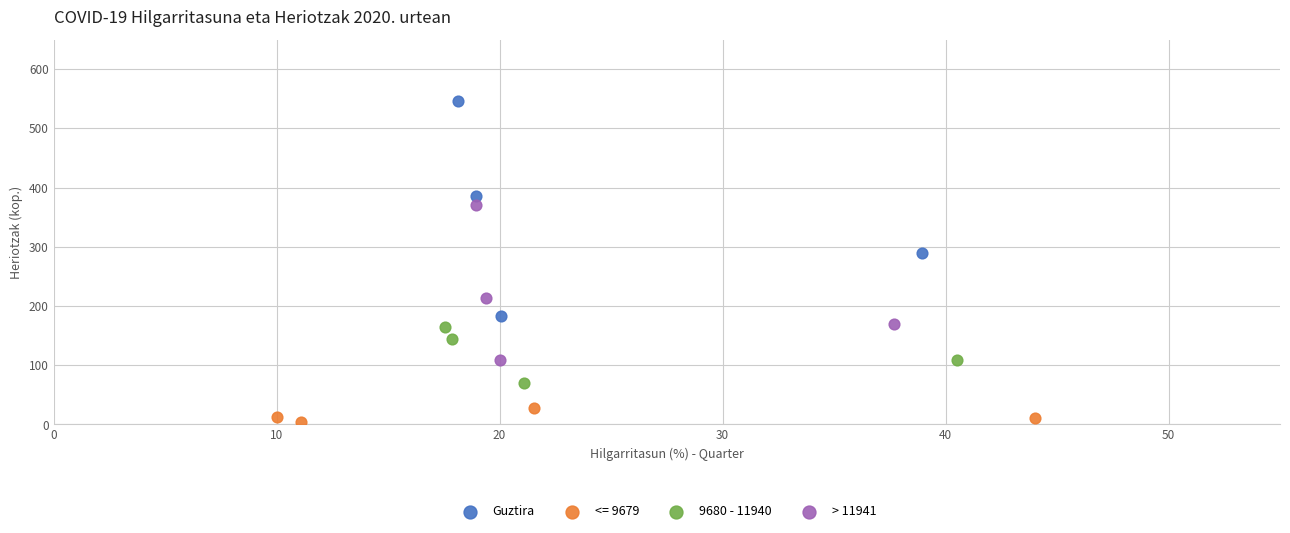

Which series reaches the maximum Y coordinate?

Guztira